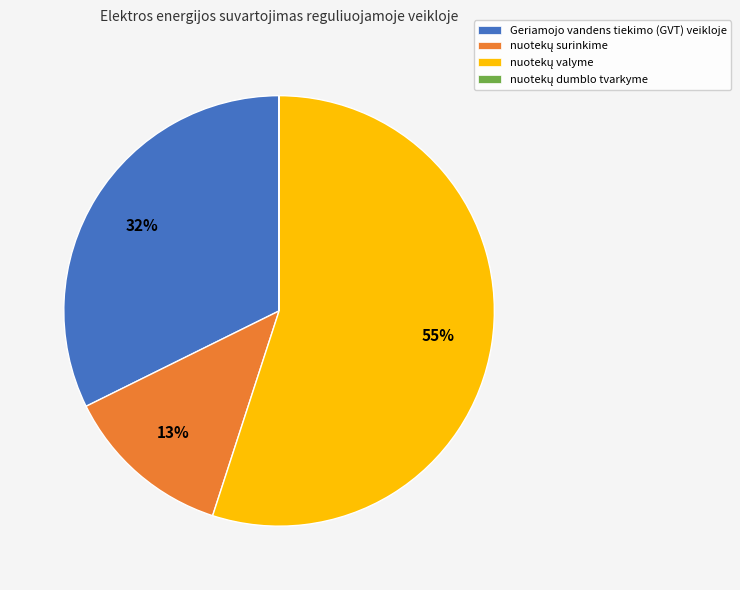

What percentage is the Geriamojo vandens tiekimo (GVT) veikloje slice, to the nearest percent?

32%